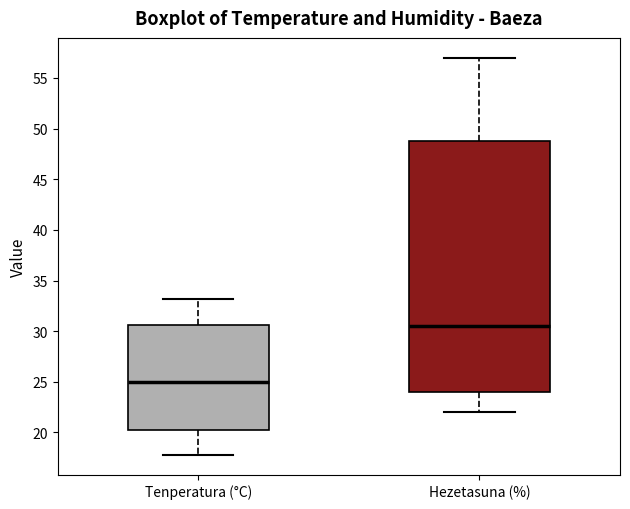

Reading left to right, read every box against the y-axis: the position of its median line, the range the box covers, and the ends of its whiskers. The values are not printed on the chart, so give them approximately, as read against the axis.

Tenperatura (°C): median 25.0, box 20.5 to 30.5, whiskers 18.0 to 33.0
Hezetasuna (%): median 30.5, box 24.0 to 49.0, whiskers 22.0 to 57.0